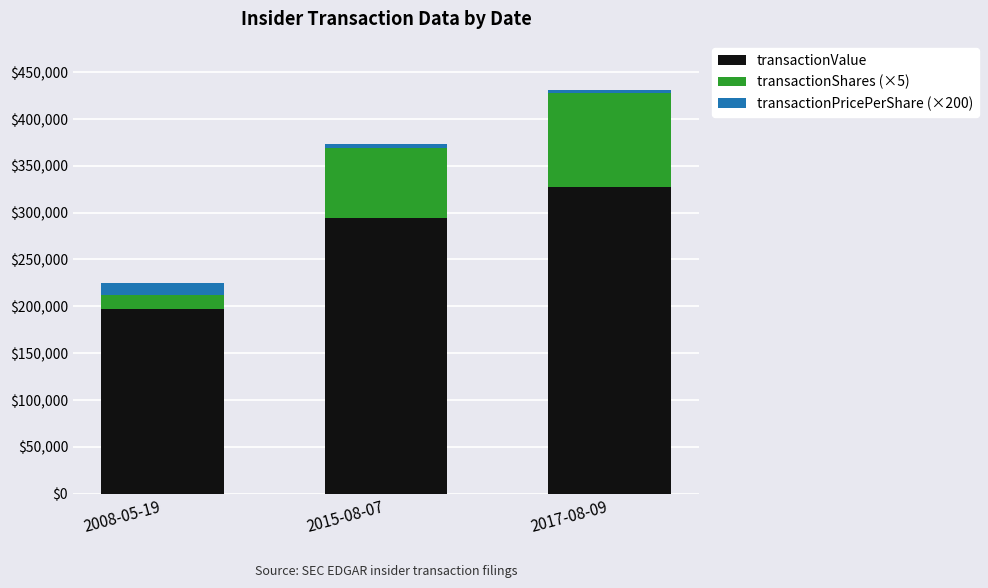

Rank the categories by transactionValue value from highest to lowest.

2017-08-09, 2015-08-07, 2008-05-19